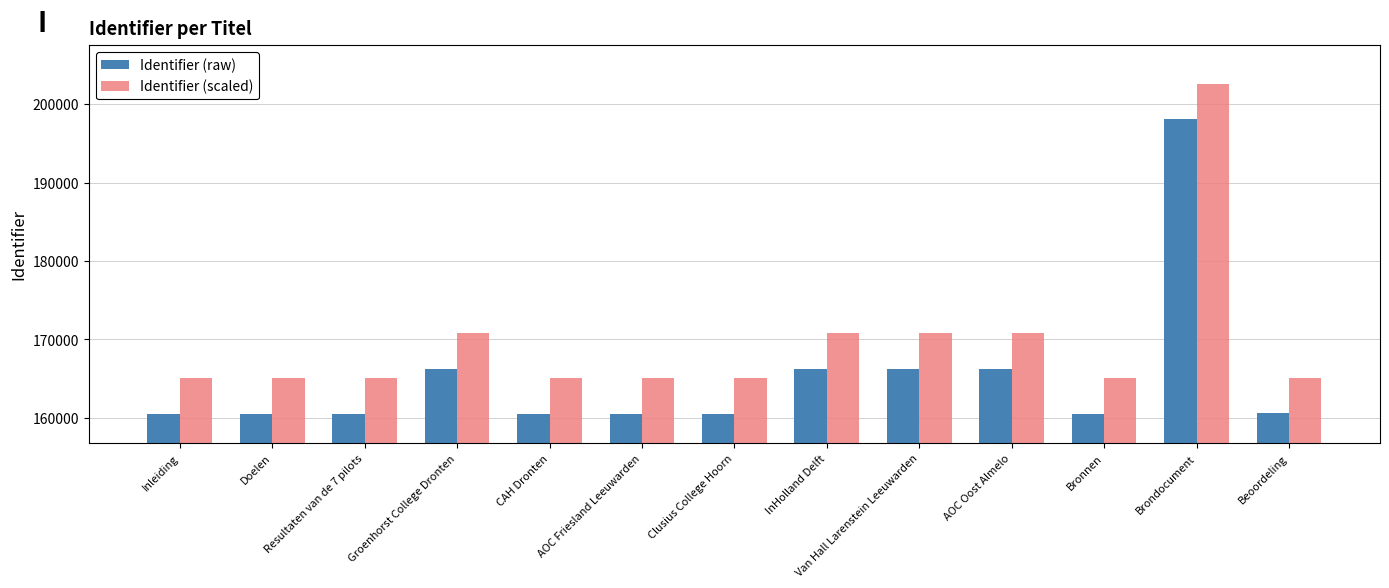

What is the difference between the highest and lowest values at Doelen?

4509.2